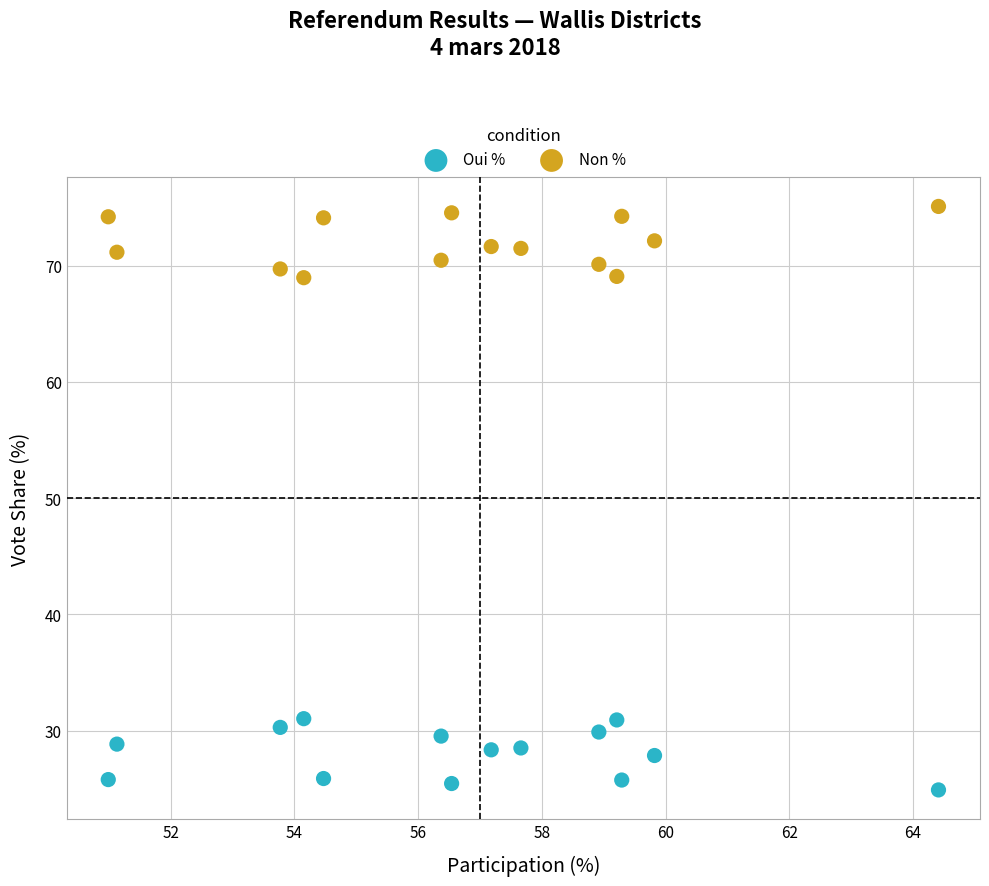

What are all the series names shown in the legend?

Oui %, Non %